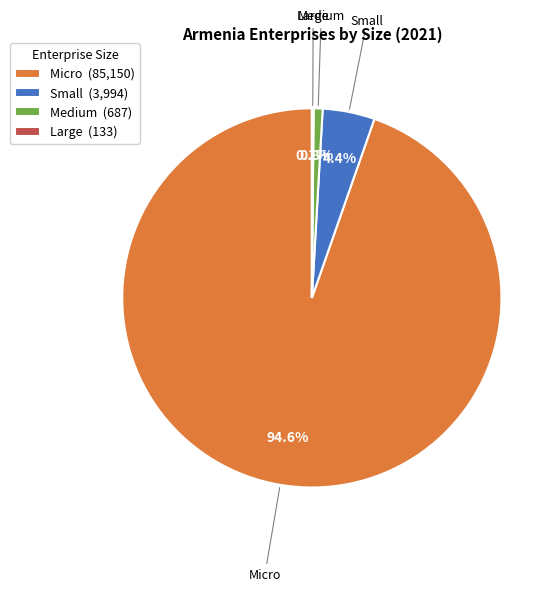

Is there any slice that represents more than half of the pie?

Yes